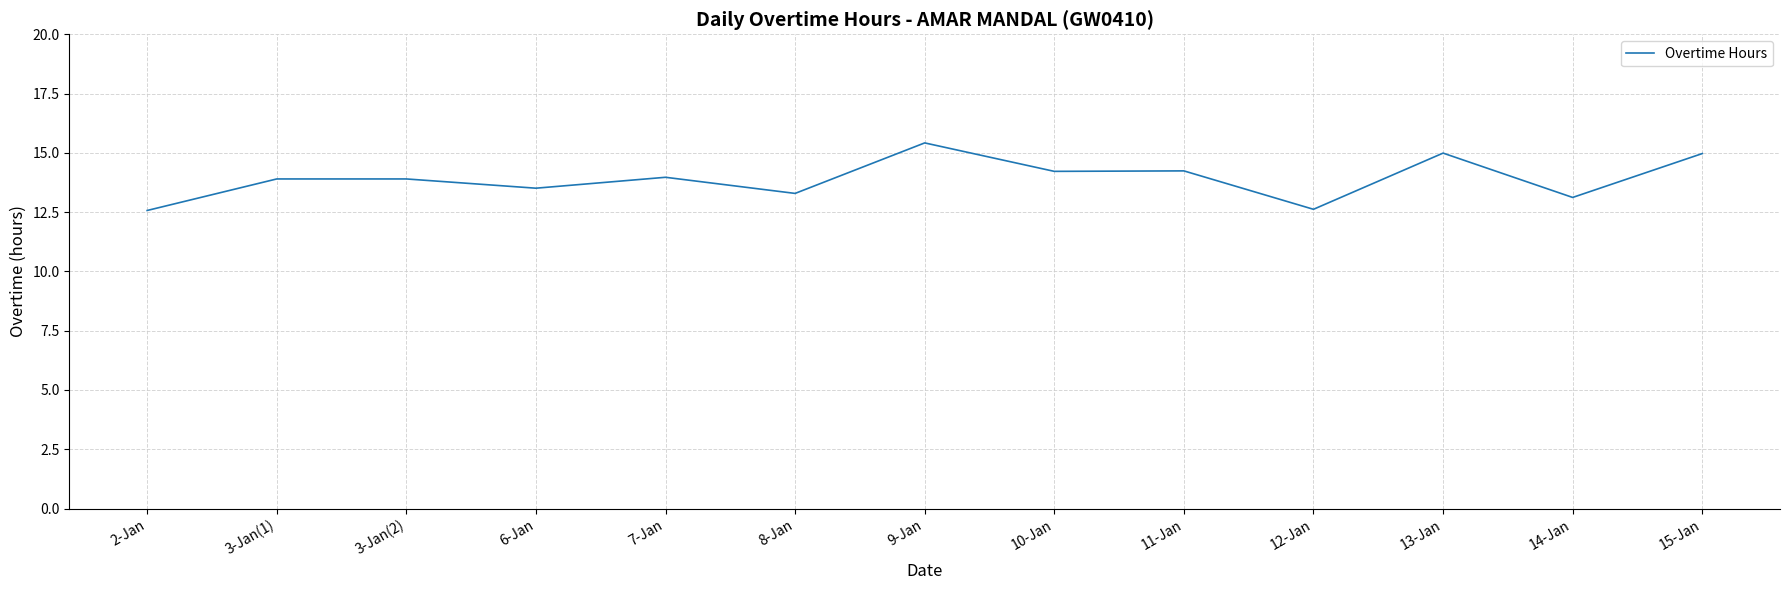

How many lines are shown in the chart?

1